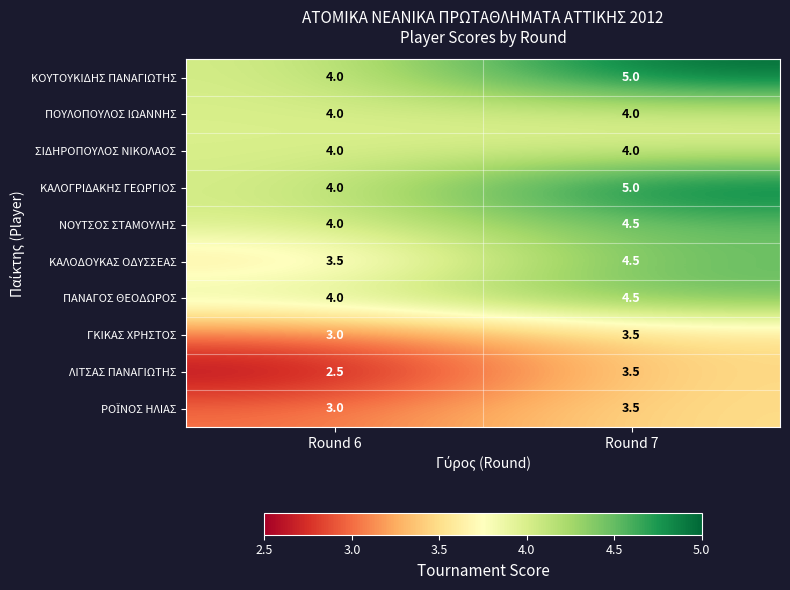

What is the smallest value displayed?

2.5